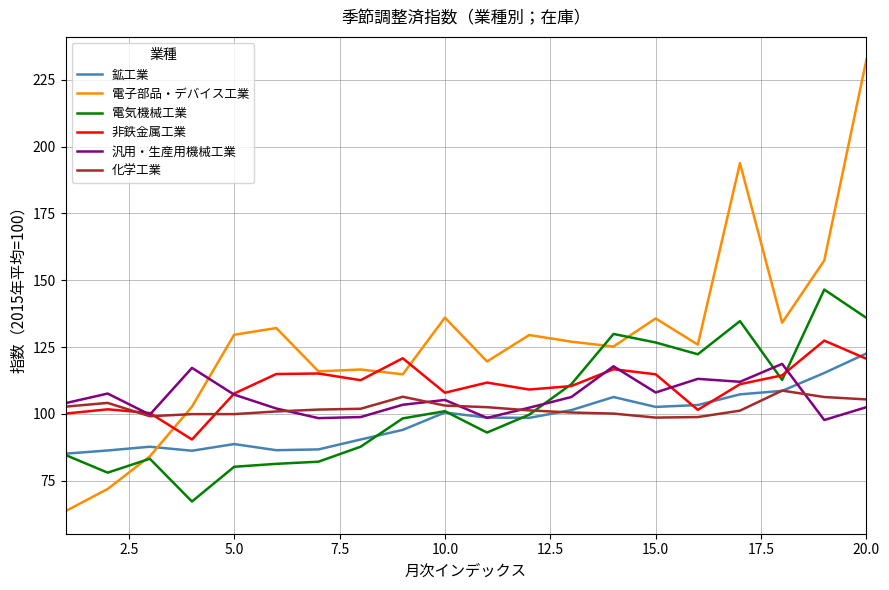

What is the sum of all 化学工業 values?

2043.0